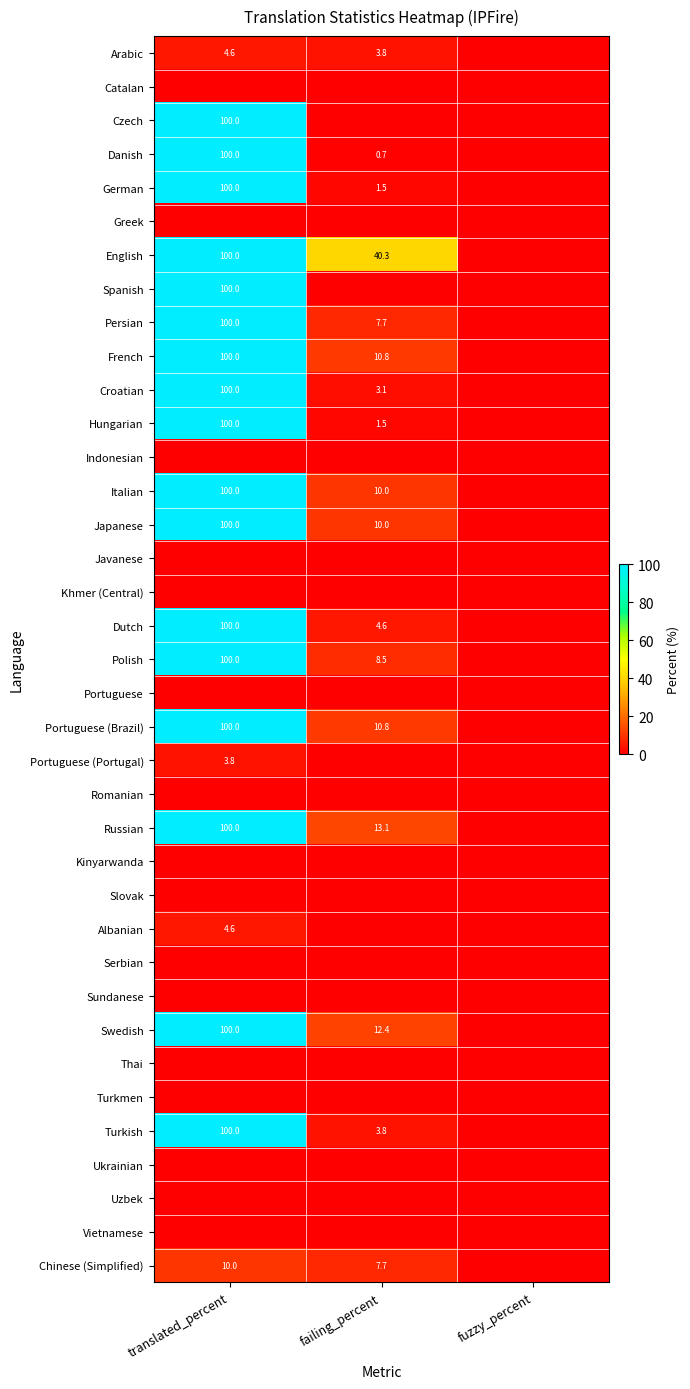

What is the total value across all series at translated_percent?

1723.0